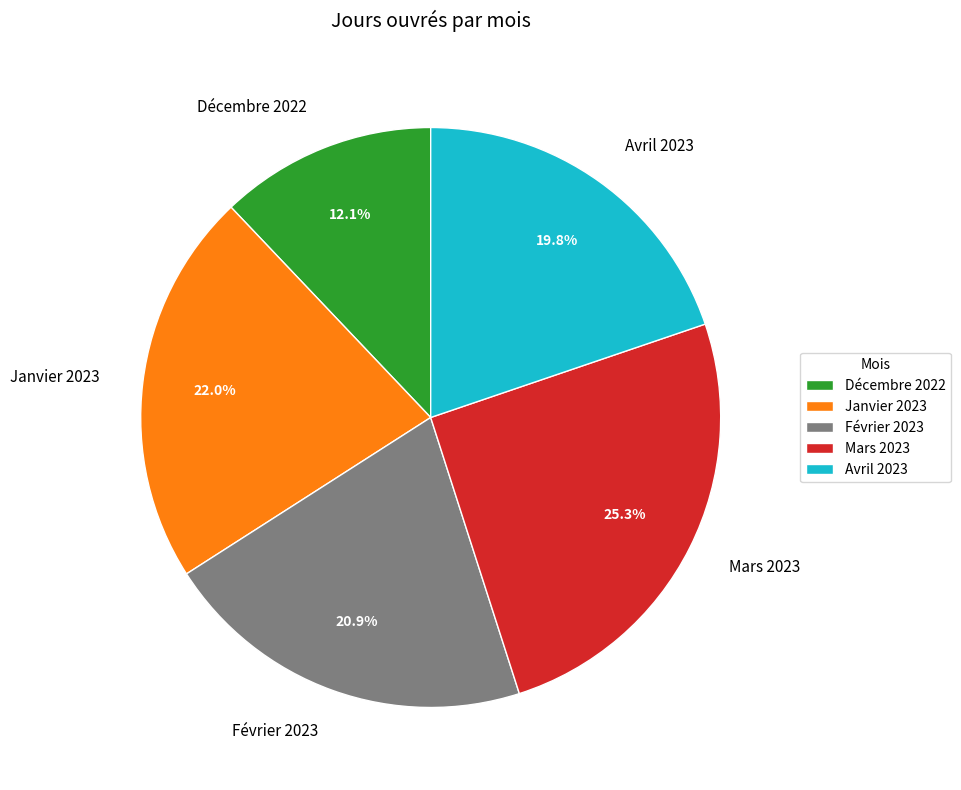

Is it true that Mars 2023 is 25% of the pie?

True